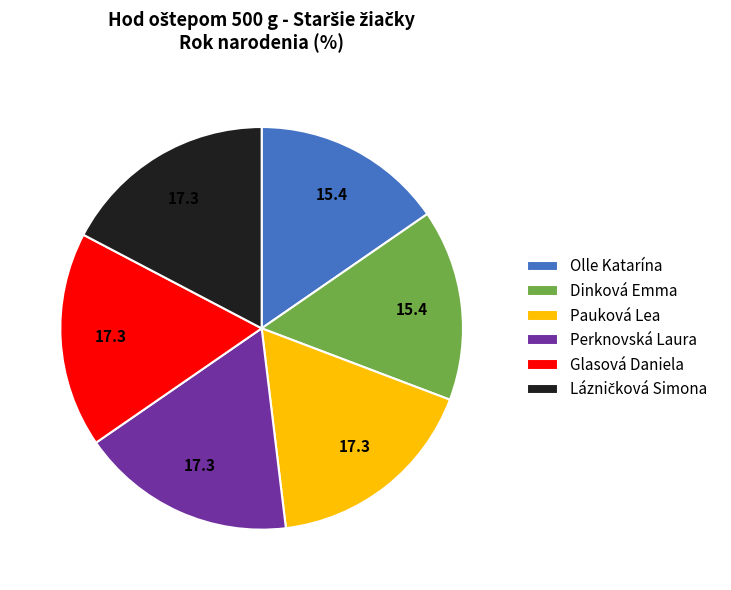

Approximately how many times larger is the value at Glasová Daniela compared to Dinková Emma?

1.1